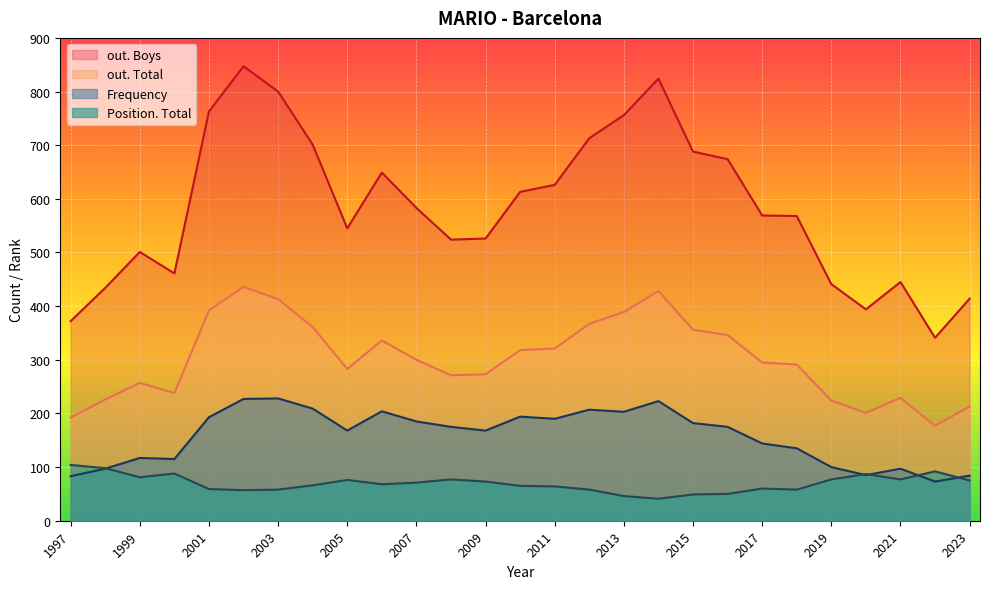

What is the difference between the maximum and second lowest values in the Frequency series?

145